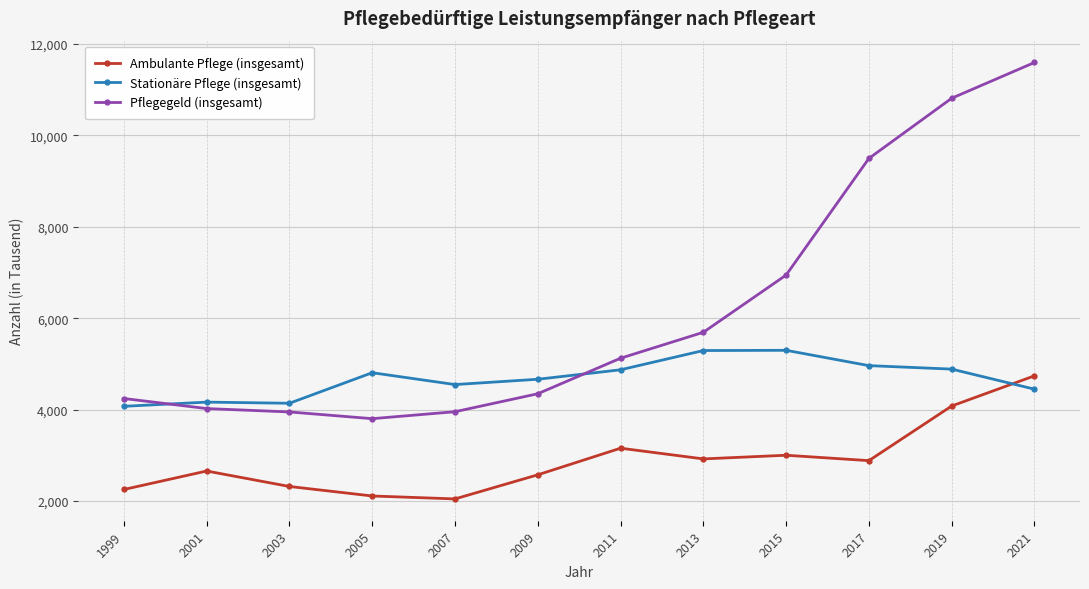

The Pflegegeld (insgesamt) series shows 7089 at 2007. True or false?

False